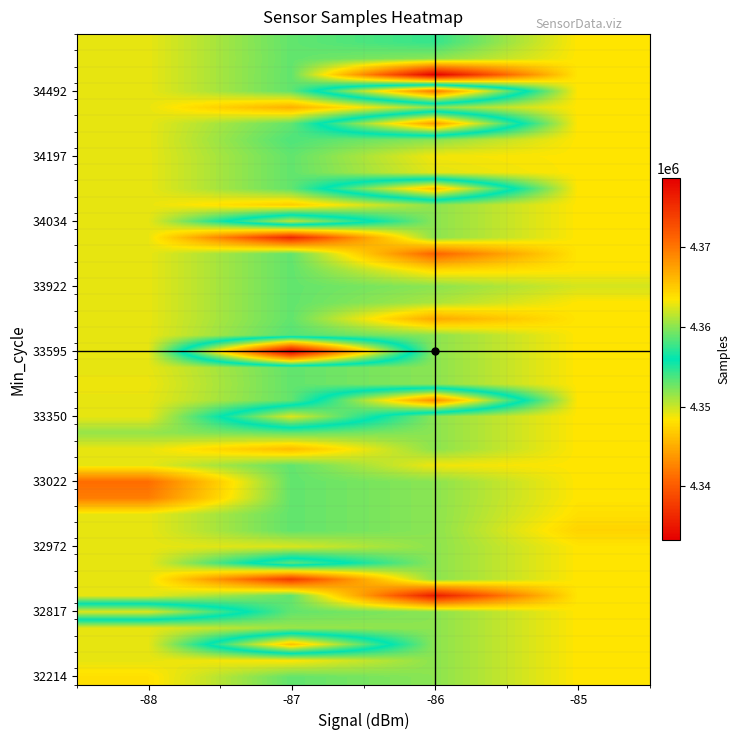

Between -87 and -86, which is larger?

-87